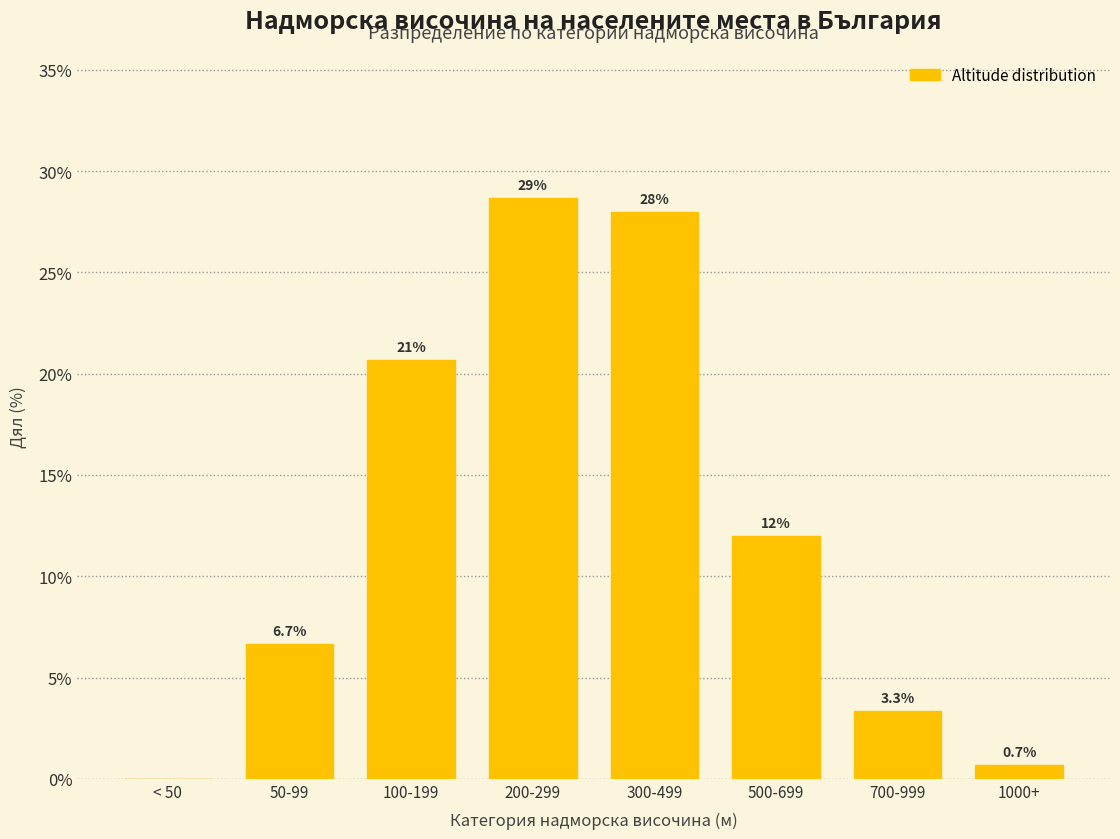

Reading left to right, list all the values displayed in this chart.

< 50=0.0	50-99=6.7	100-199=20.7	200-299=28.7	300-499=28.0	500-699=12.0	700-999=3.3	1000+=0.7